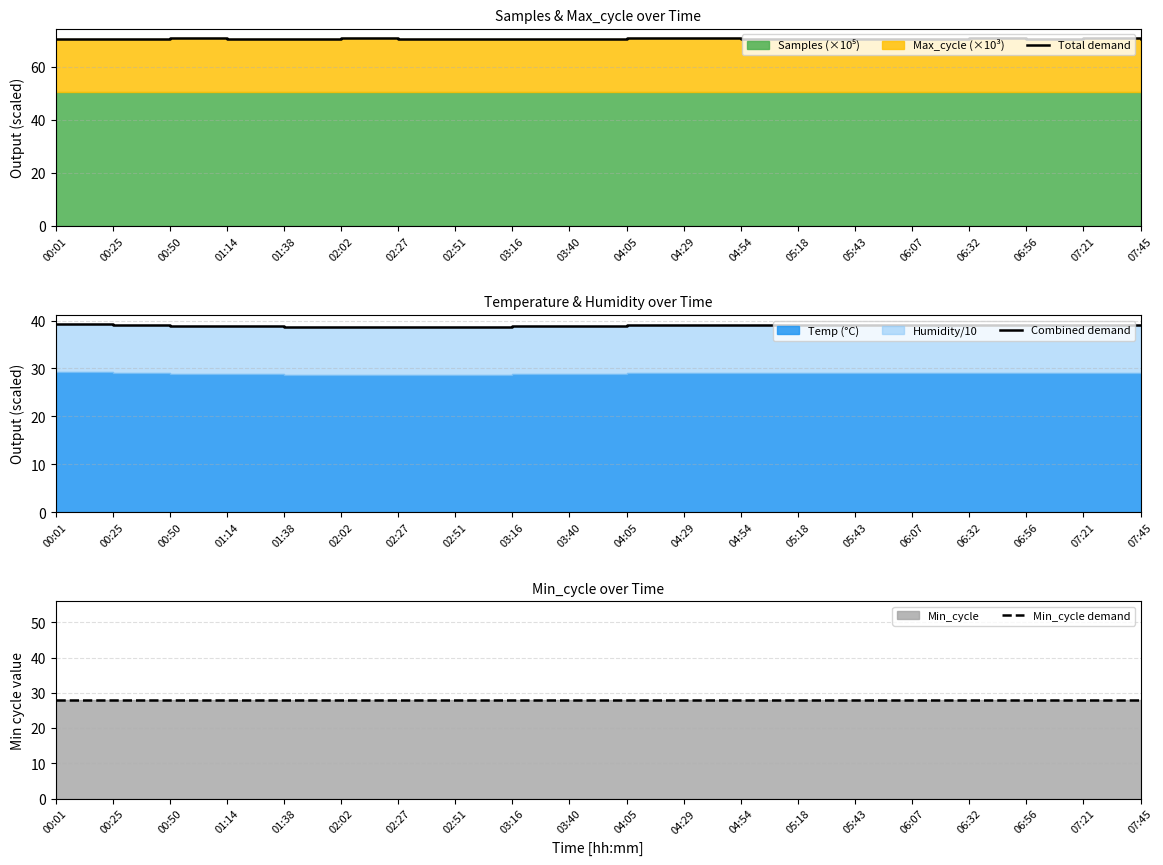

What is the spread (max minus min) of values at 00:50?

42.7